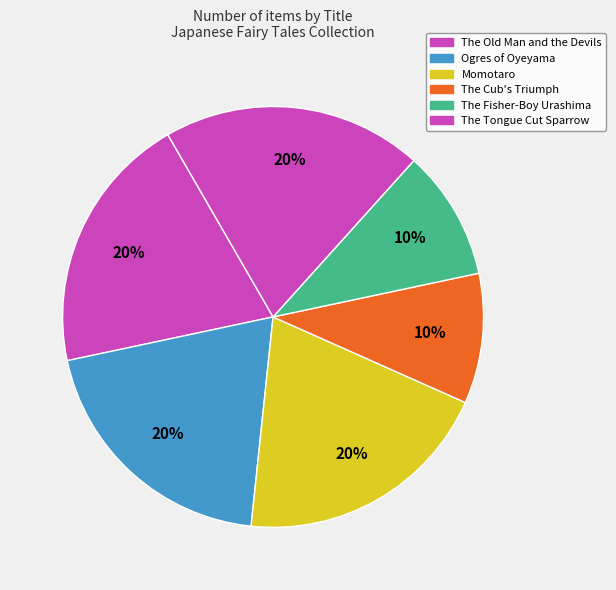

How many slices are in this pie chart?

6